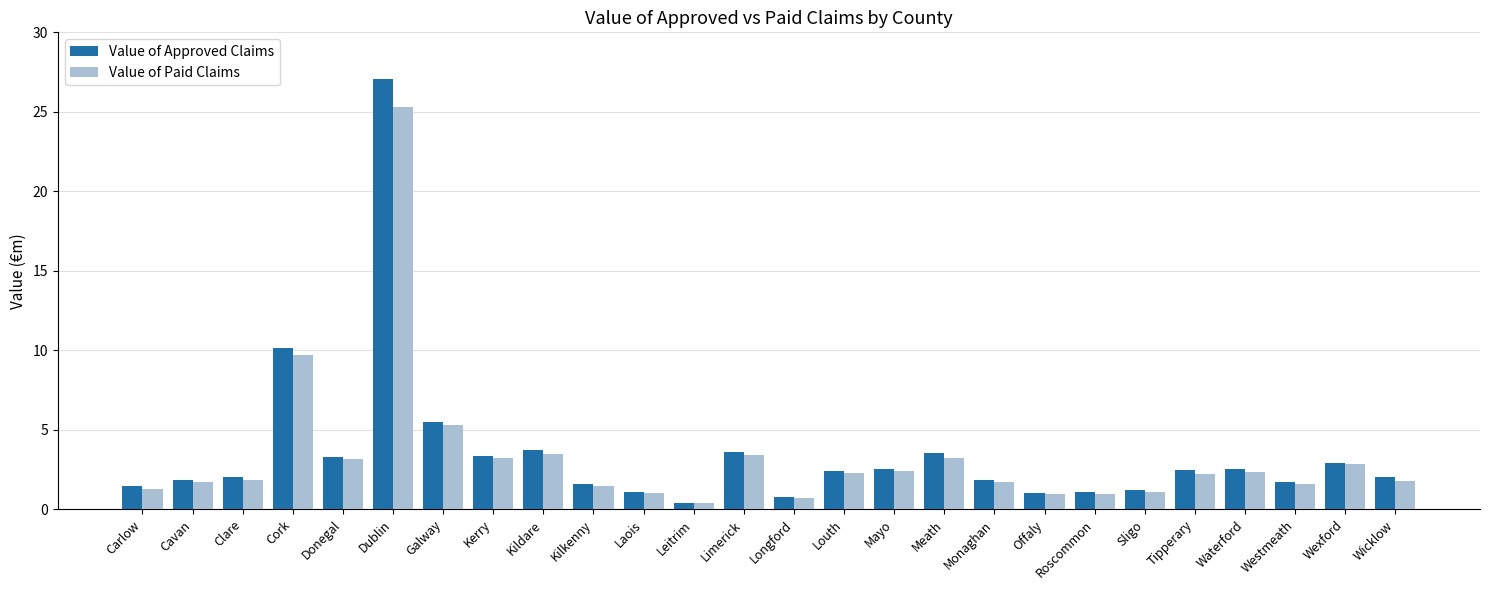

How many values in the Value of Paid Claims series are below 2?

13